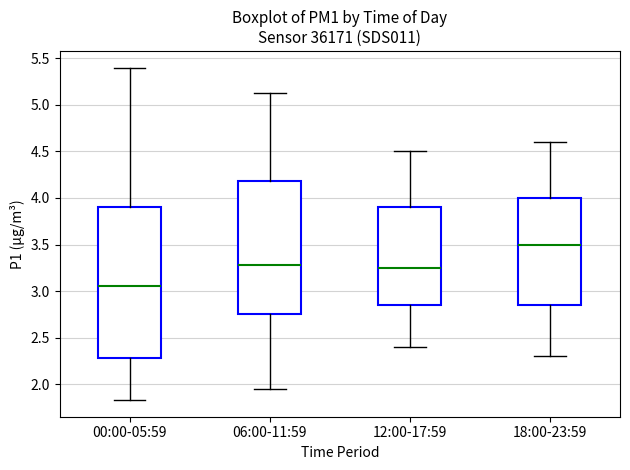

Which box has the highest median line?

18:00-23:59